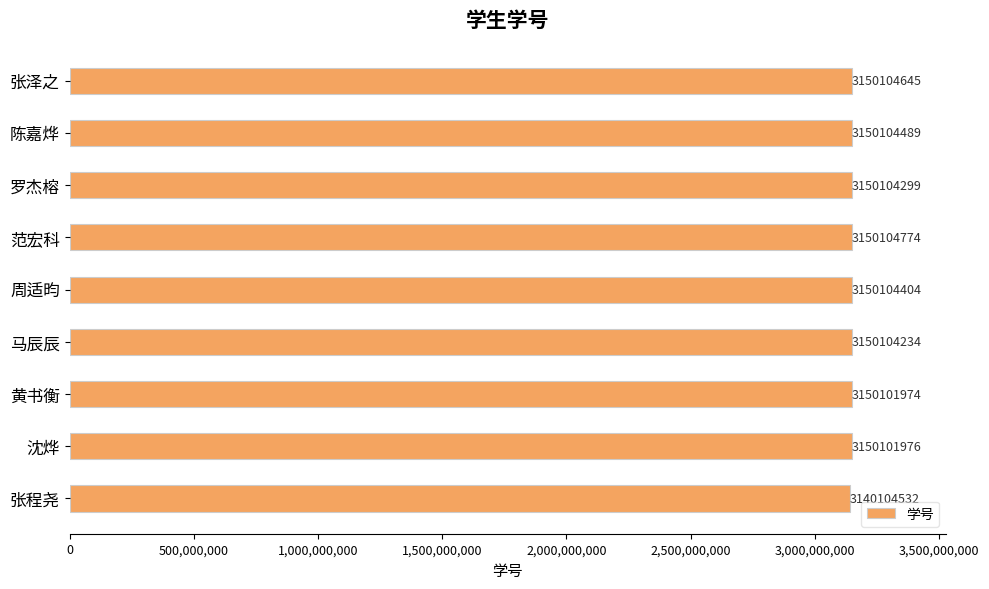

What is the ratio of the value at 罗杰榕 to the value at 陈嘉烨?

1.0